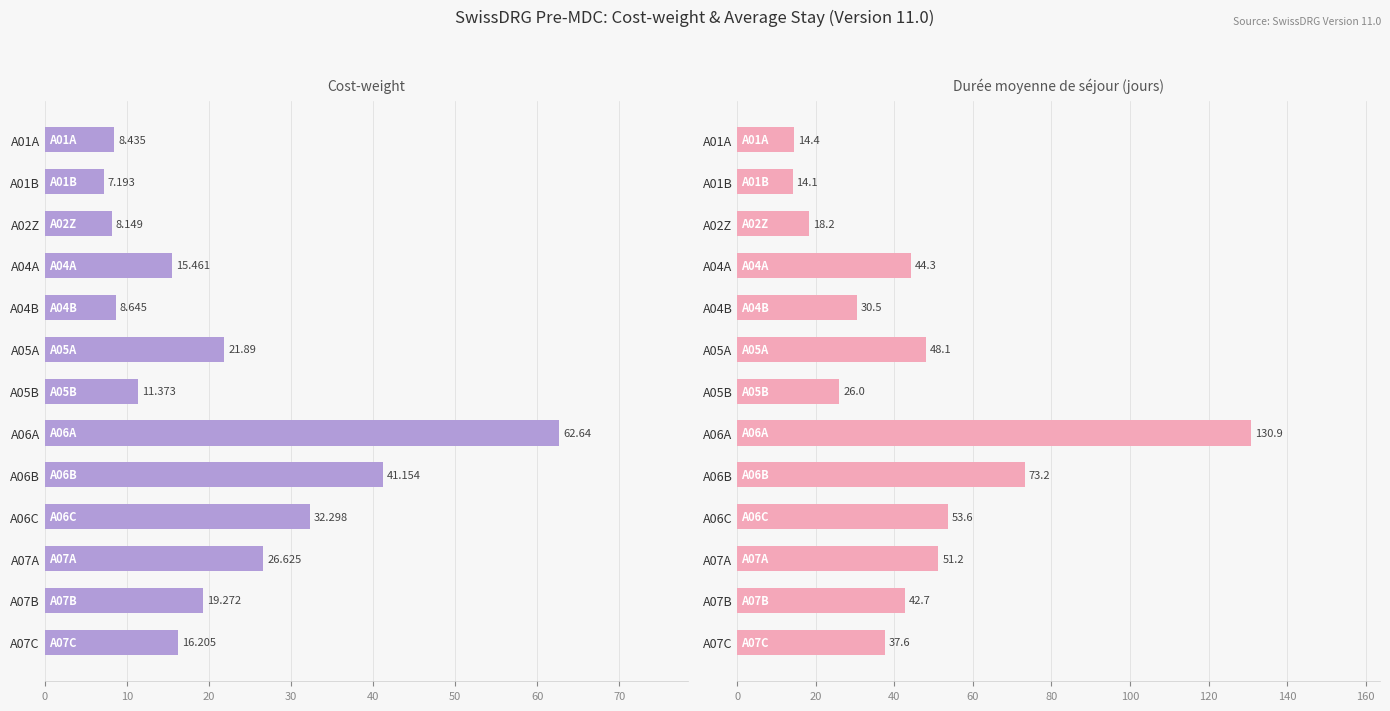

Which series has the largest range (max minus min)?

Durée moyenne de séjour